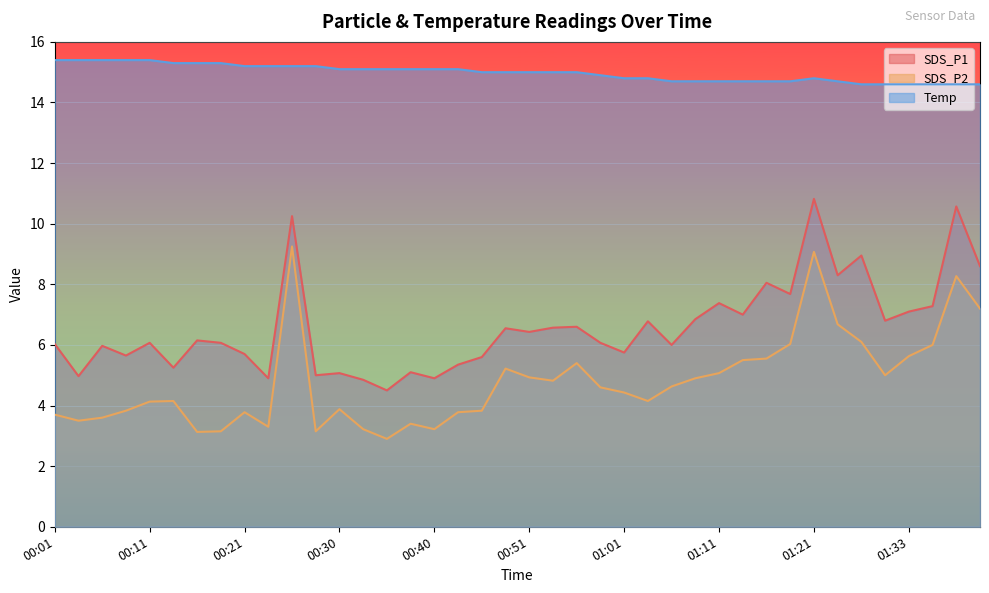

What are all the series names shown in the legend?

SDS_P1, SDS_P2, Temp